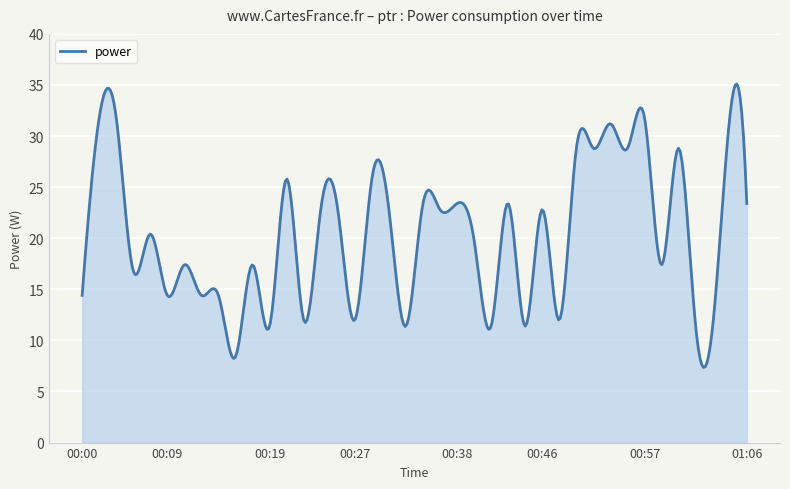

What is the minimum value shown in the chart?

7.4